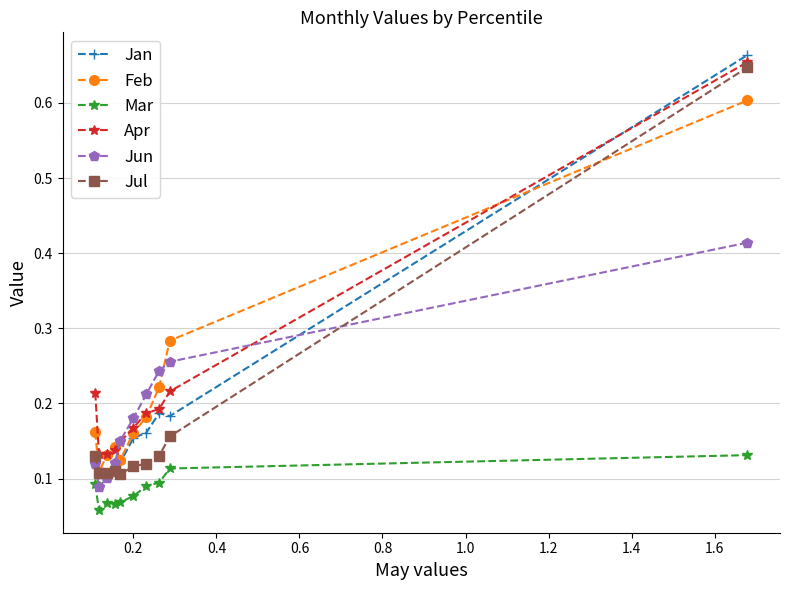

Which series has the largest range (max minus min)?

Jan